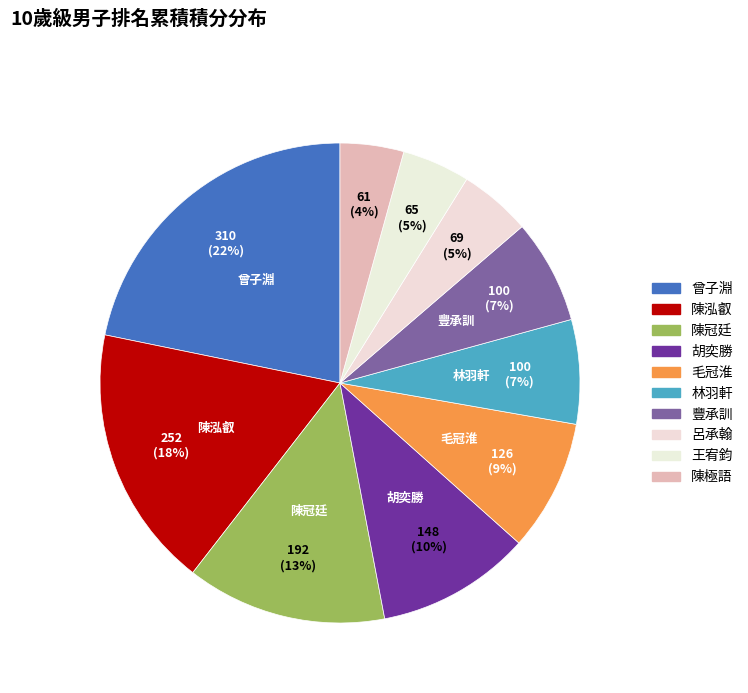

Is it true that 豐承訓 is 18% of the pie?

False